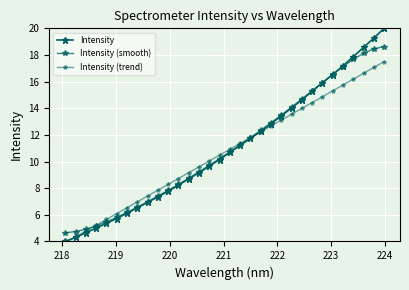

Does the chart display data point markers on the line(s)?

Yes